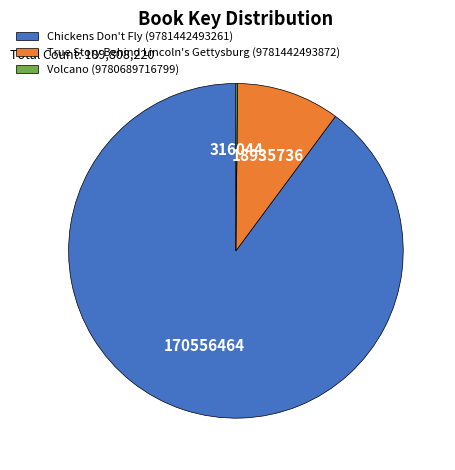

Is it true that True Story Behind Lincoln's Gettysburg (9781442493872) is 10% of the pie?

True